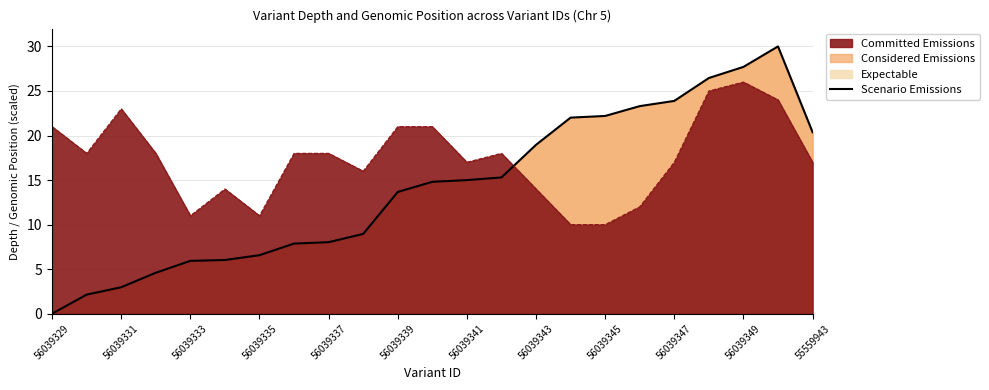

How many values exceed 14?

12